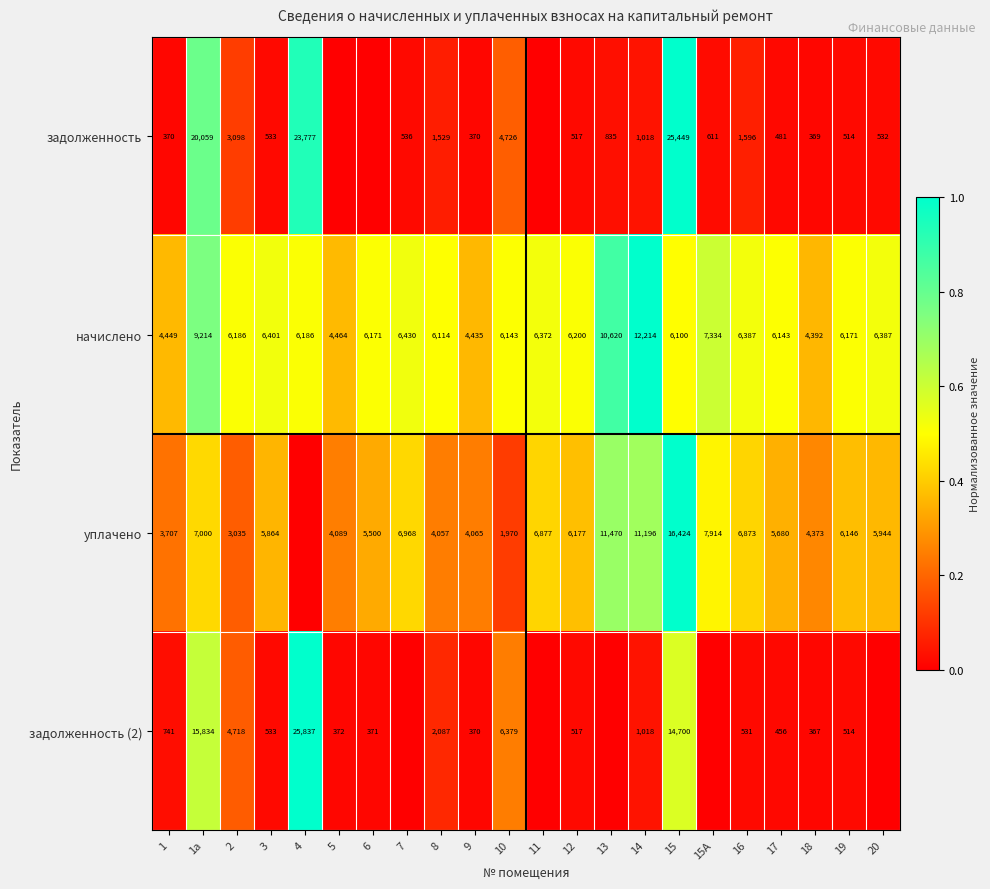

Count the number of data series in this chart.

4